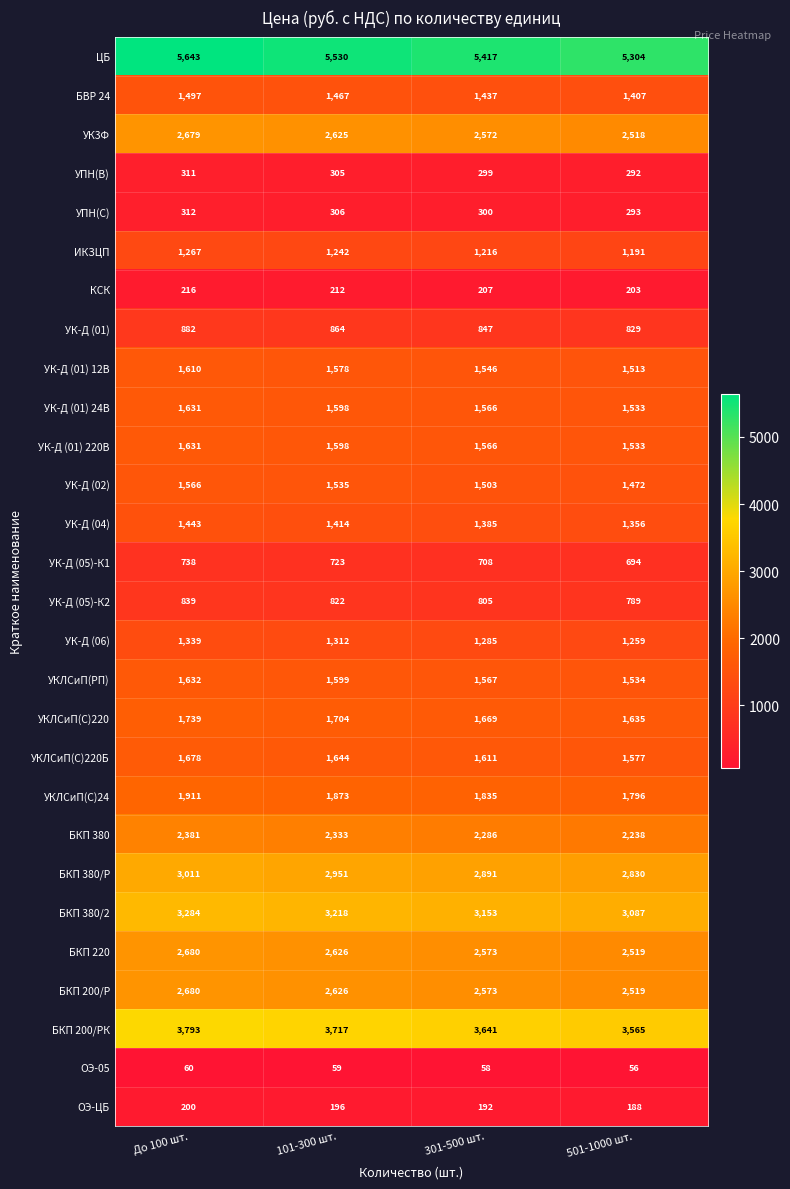

Rank the categories by УК-Д (04) value from highest to lowest.

До 100 шт., 101-300 шт., 301-500 шт., 501-1000 шт.